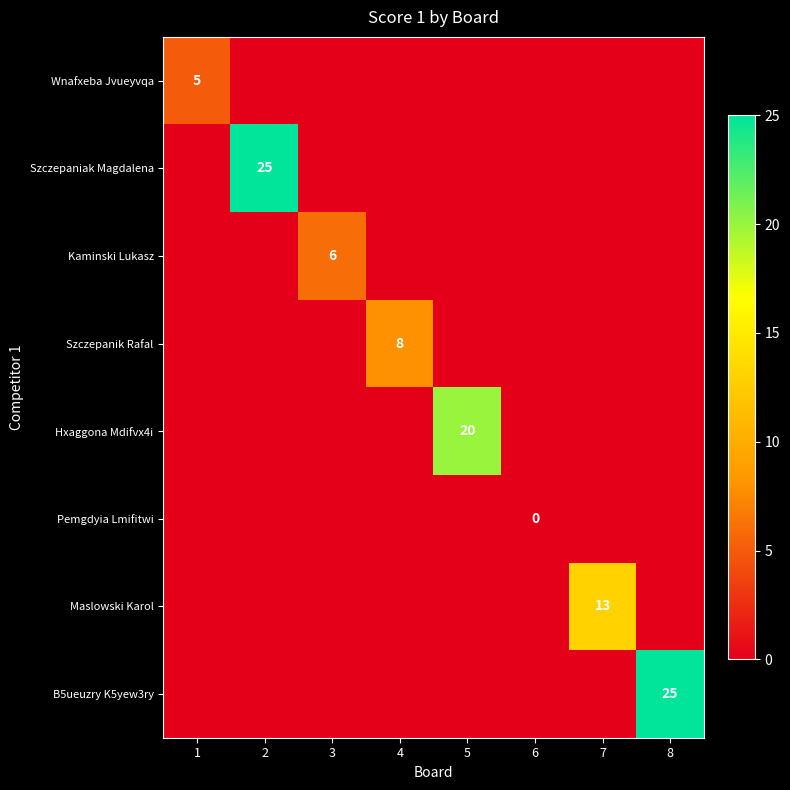

How many categories are shown in the chart?

8